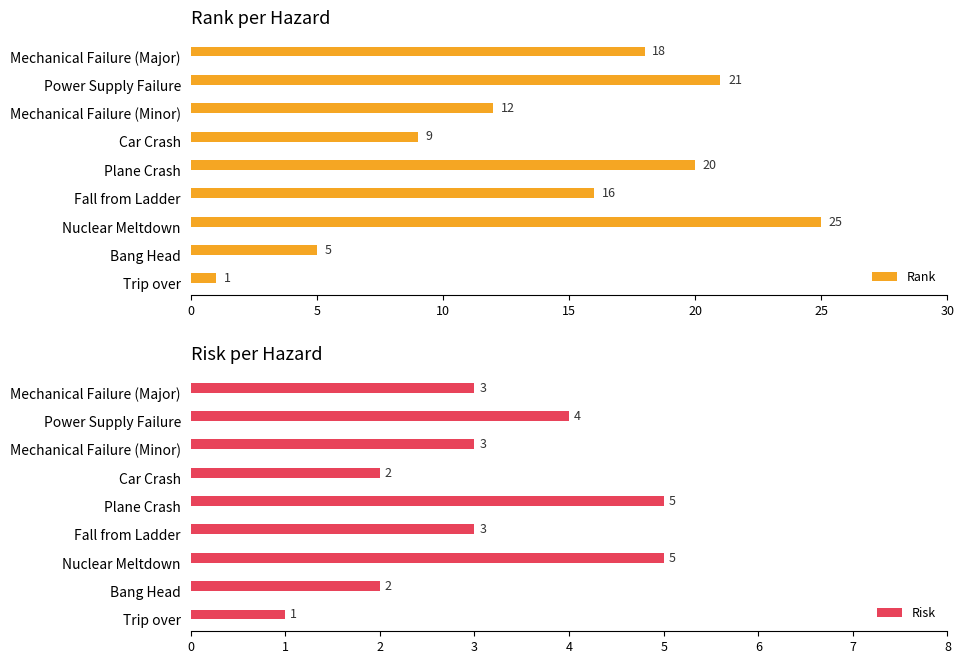

Where is Rank nearest to the value 13?

Mechanical Failure (Minor)